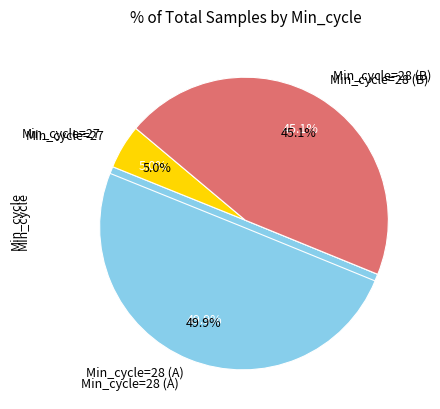

The 28 slice represents 3% of the pie. True or false?

True